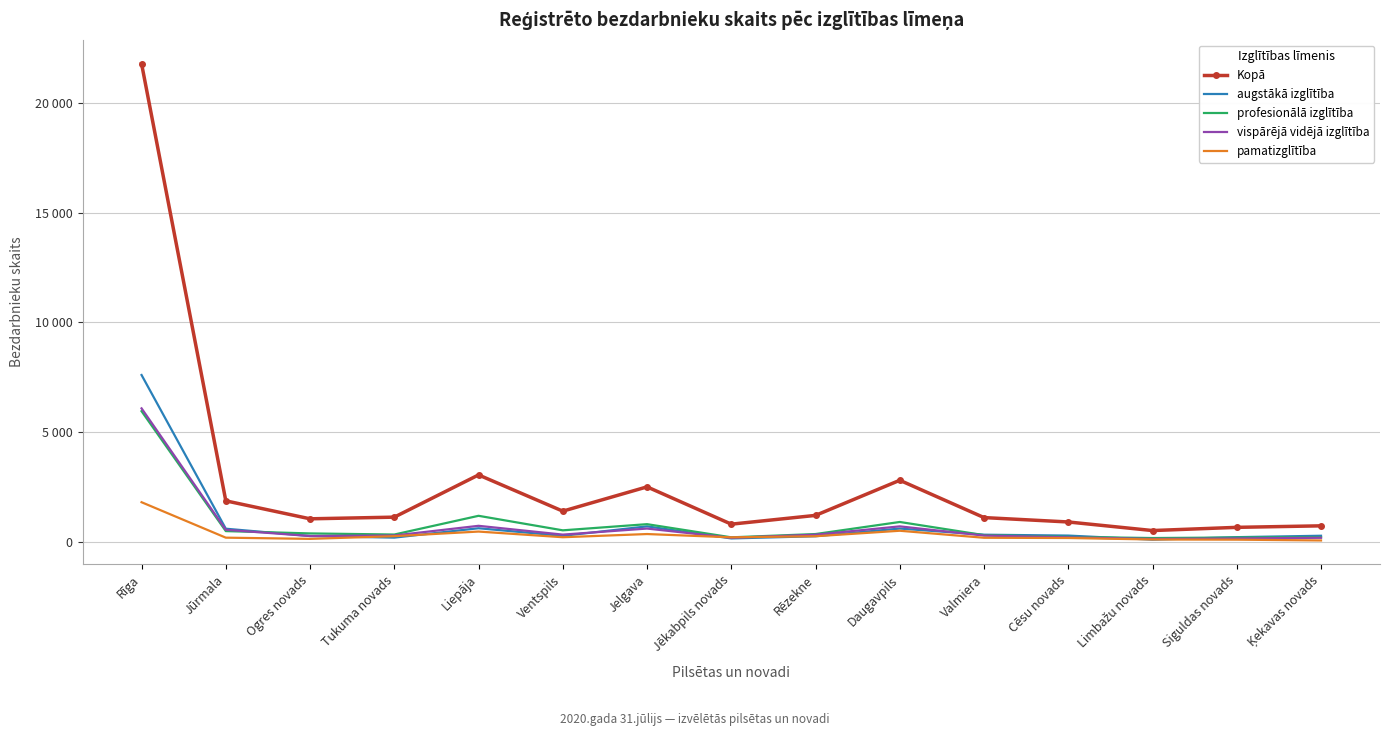

Rank the series by their maximum value, from highest to lowest.

Kopā, augstākā izglītība, vispārējā vidējā izglītība, profesionālā izglītība, pamatizglītība